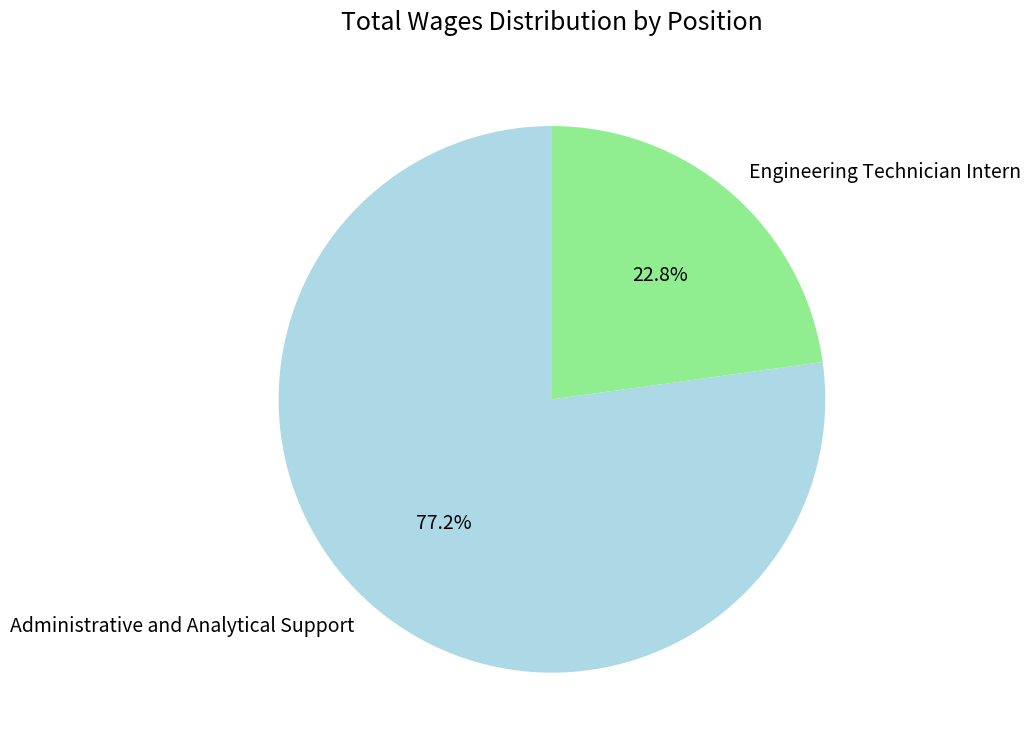

To the nearest percent, what percentage of the pie is Administrative and Analytical Support?

77%